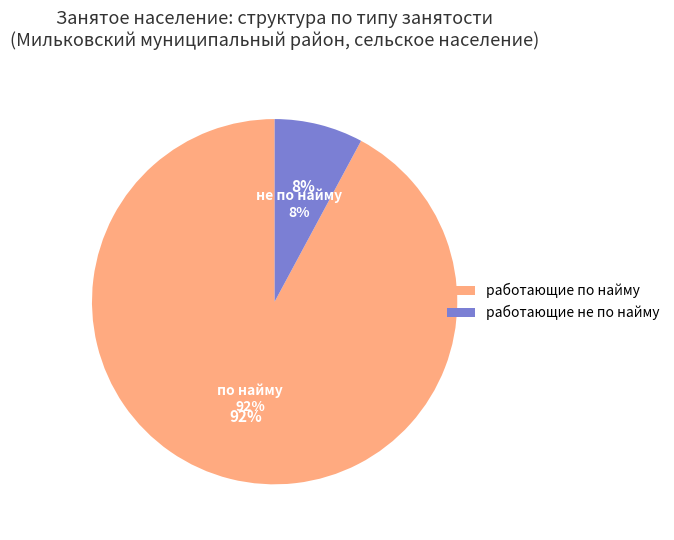

To the nearest percent, what is the combined percentage of работающие по найму and работающие не по найму?

100%